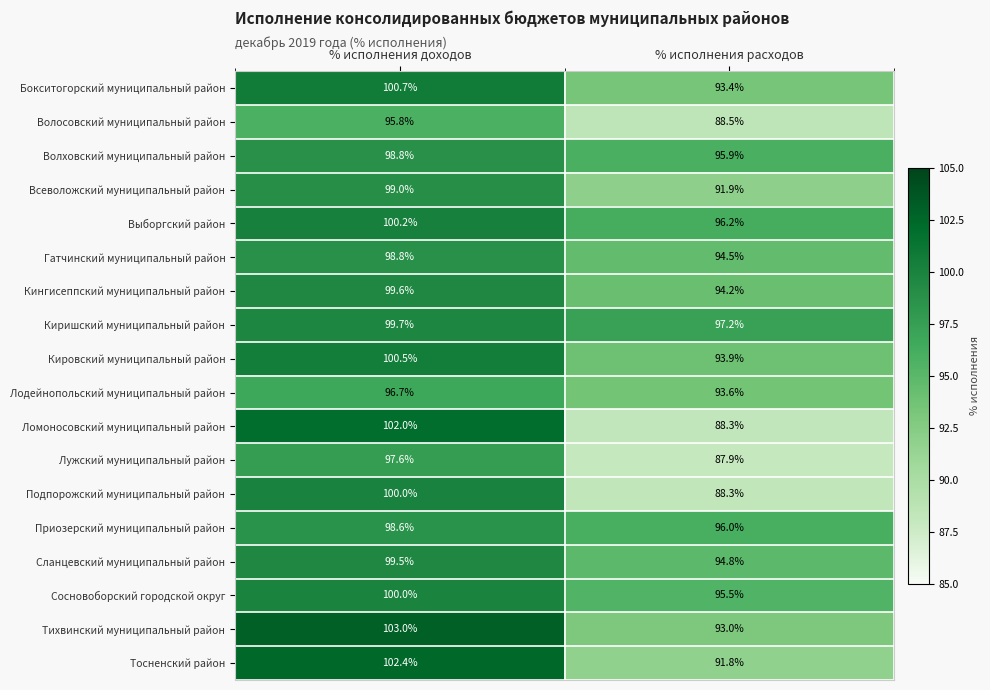

What is the difference between the Кировский муниципальный район values at % исполнения расходов and % исполнения доходов?

6.6